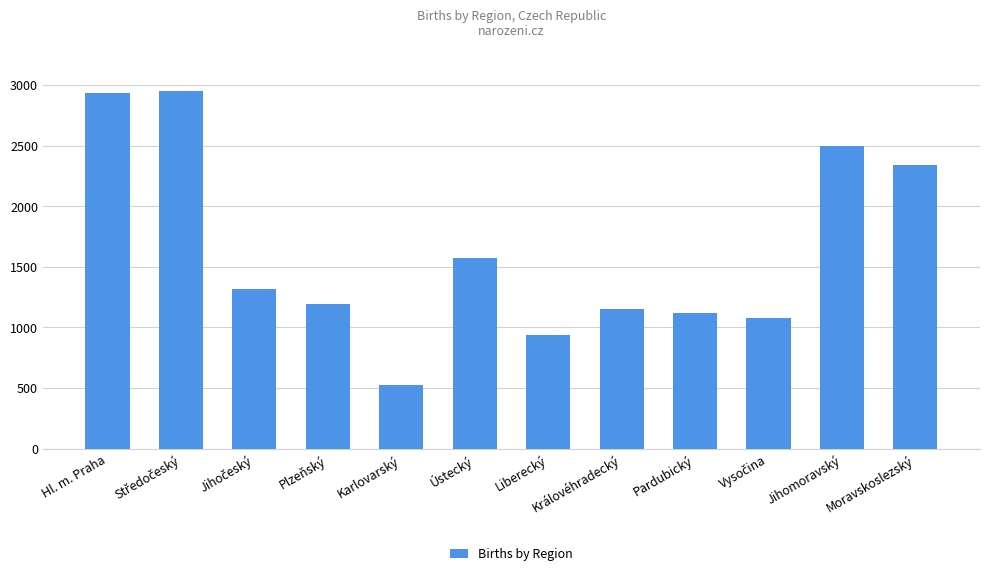

Which has a higher value, Karlovarský or Ústecký?

Ústecký